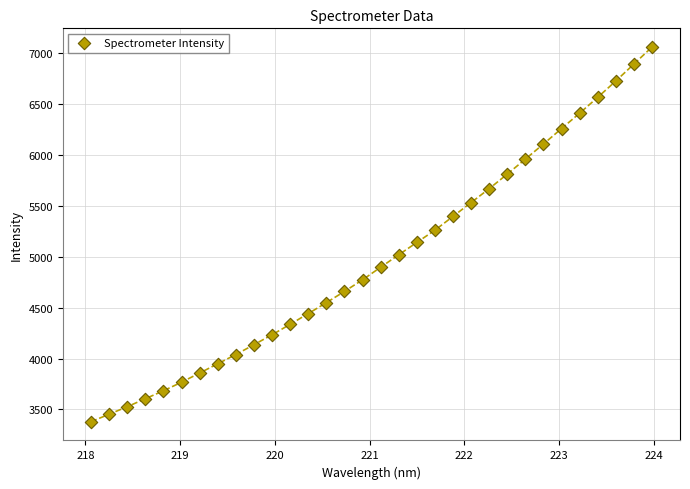

What is the range of Y values (max minus min)?

3681.1